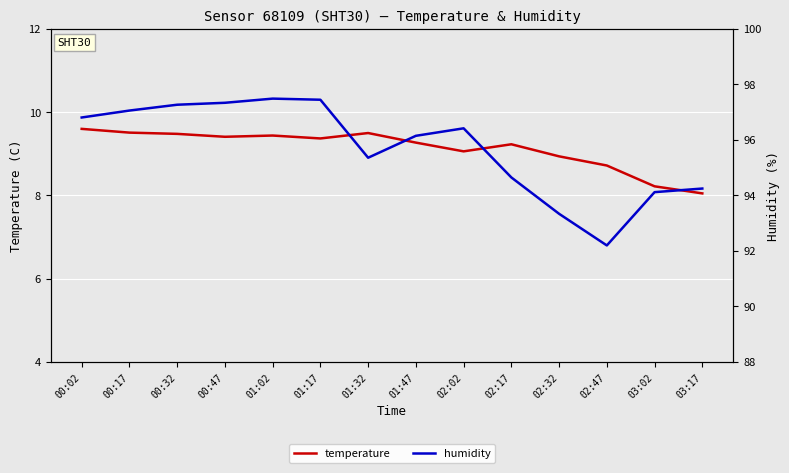

How many series are shown in this chart?

2